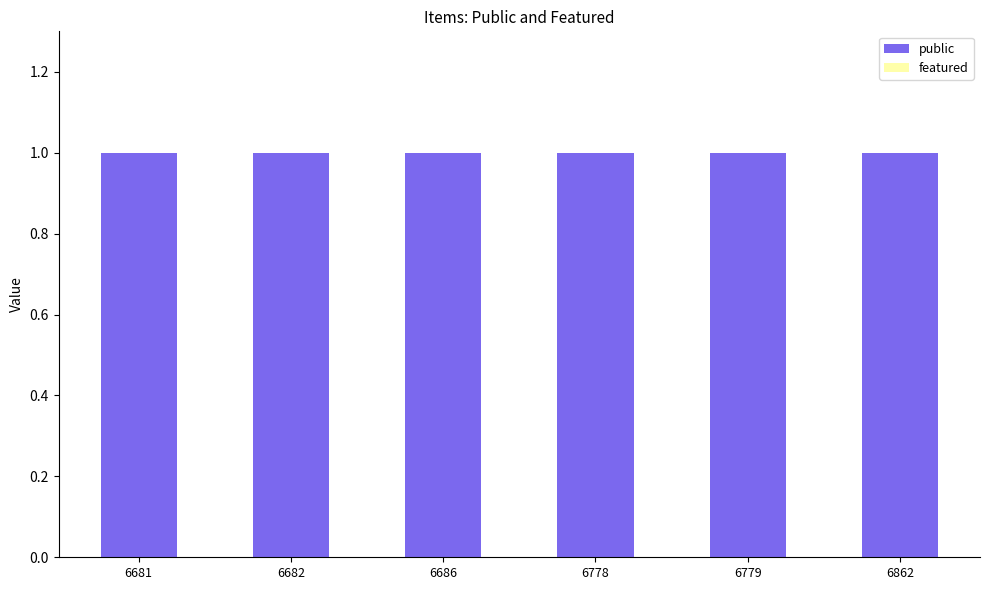

Which series changed the most between 6778 and 6862?

public